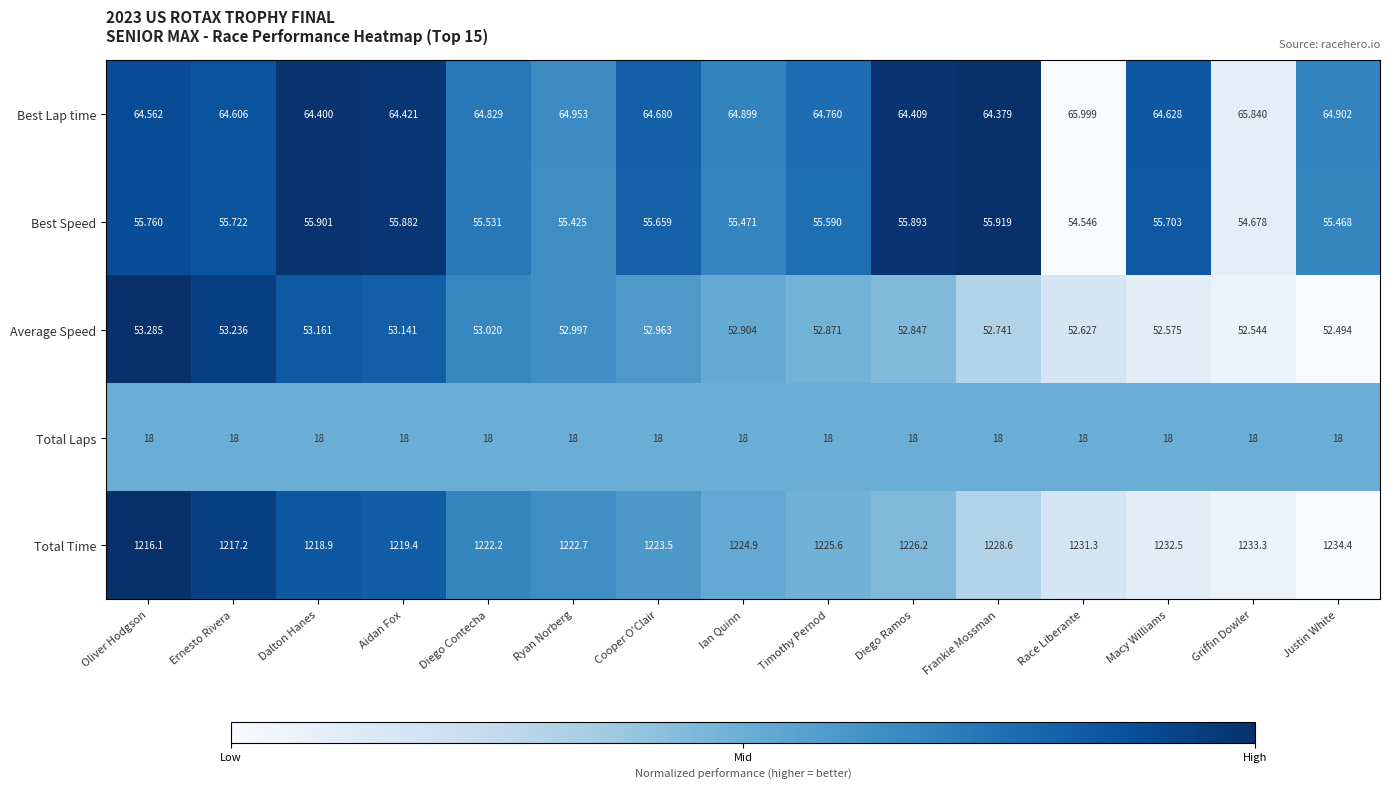

Between Ryan Norberg and Timothy Pernod, which series saw the biggest shift?

Total Time